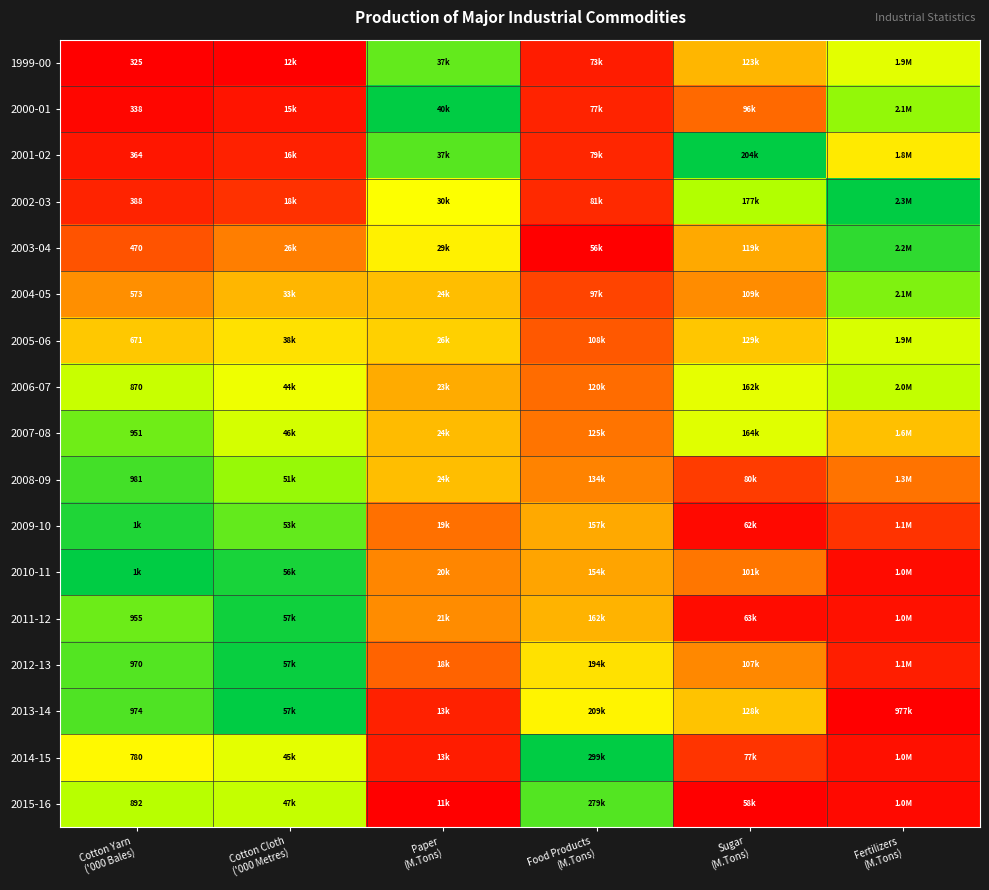

How many series are shown in this chart?

17